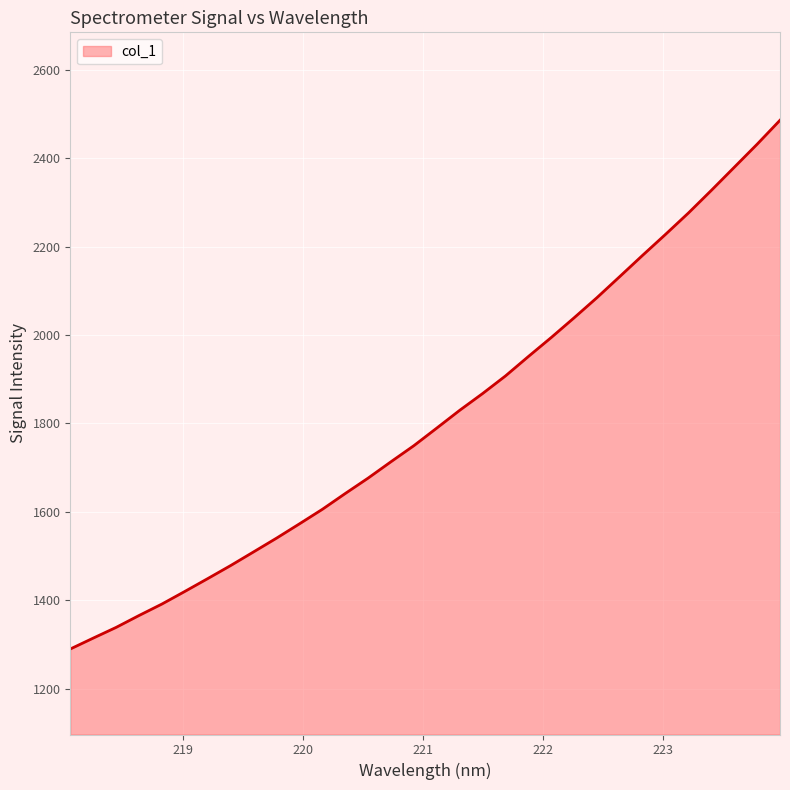

What is the minimum value shown in the chart?

1289.7